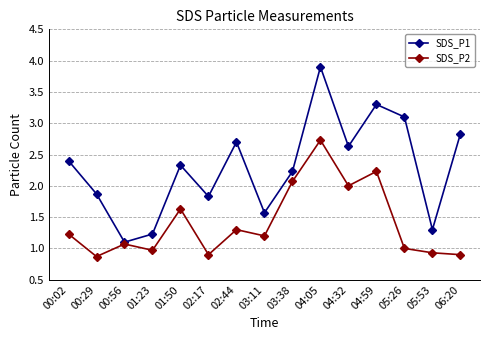

Reading right to left, what are all the values shown in this chart?

SDS_P1: 06:20=2.8	05:53=1.3	05:26=3.1	04:59=3.3	04:32=2.6	04:05=3.9	03:38=2.2	03:11=1.6	02:44=2.7	02:17=1.8	01:50=2.3	01:23=1.2	00:56=1.1	00:29=1.9	00:02=2.4
SDS_P2: 06:20=0.9	05:53=0.9	05:26=1.0	04:59=2.2	04:32=2.0	04:05=2.7	03:38=2.1	03:11=1.2	02:44=1.3	02:17=0.9	01:50=1.6	01:23=1.0	00:56=1.1	00:29=0.9	00:02=1.2